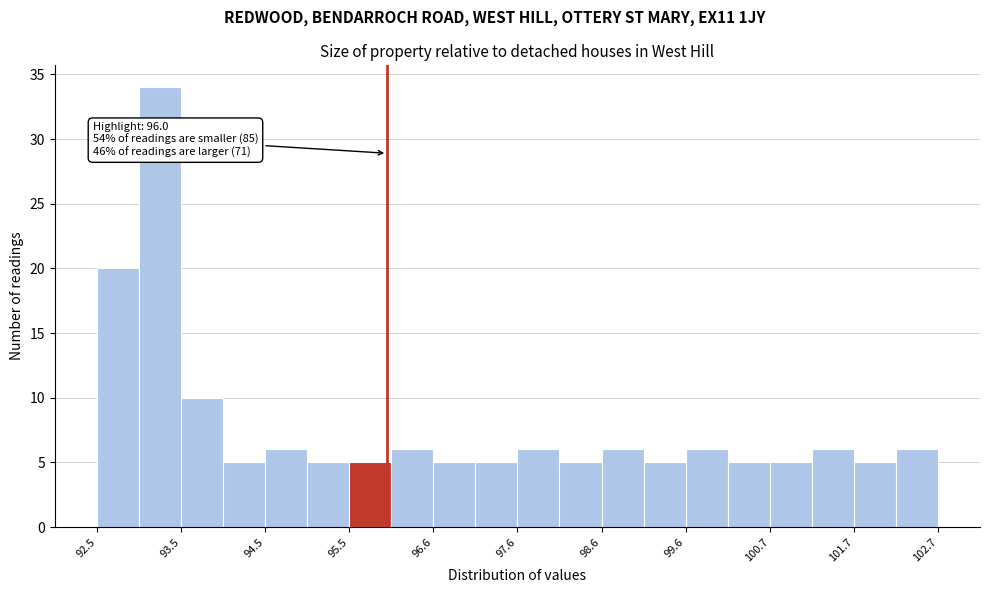

Read against the x-axis, roughly where is the centre of the tallest bar?

93.2